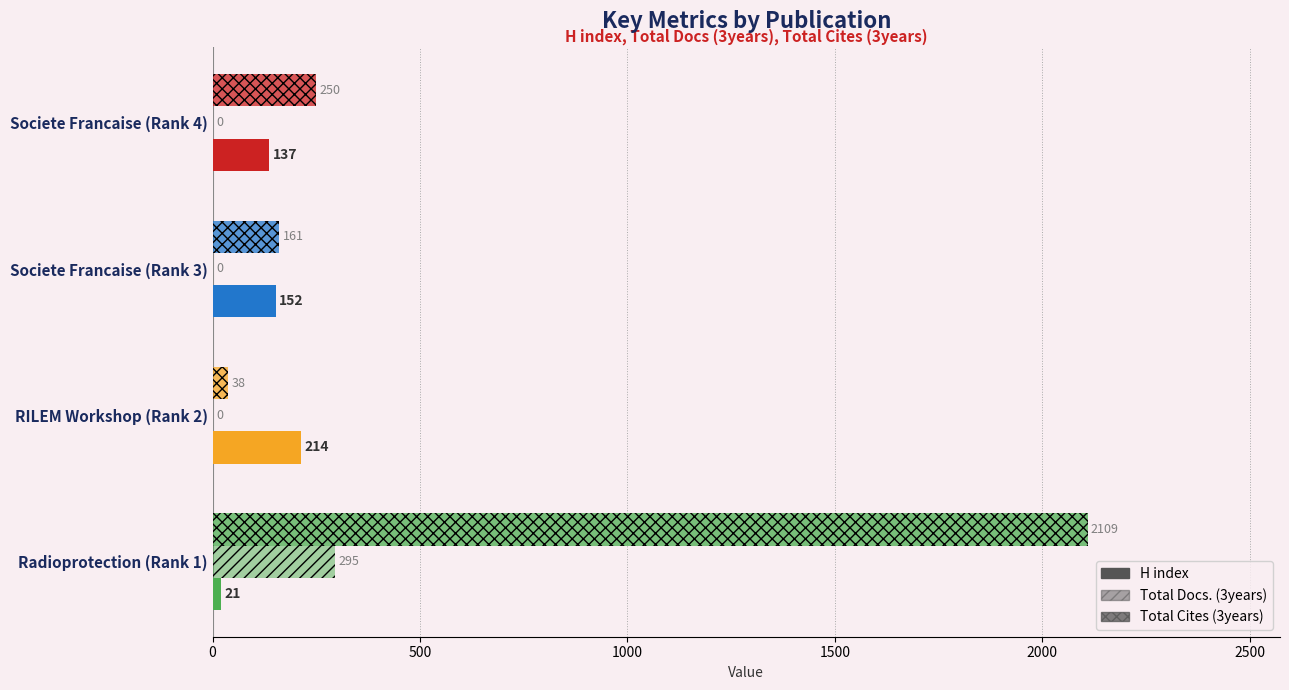

What is the value of the H index bar at the 3rd from the left?

214